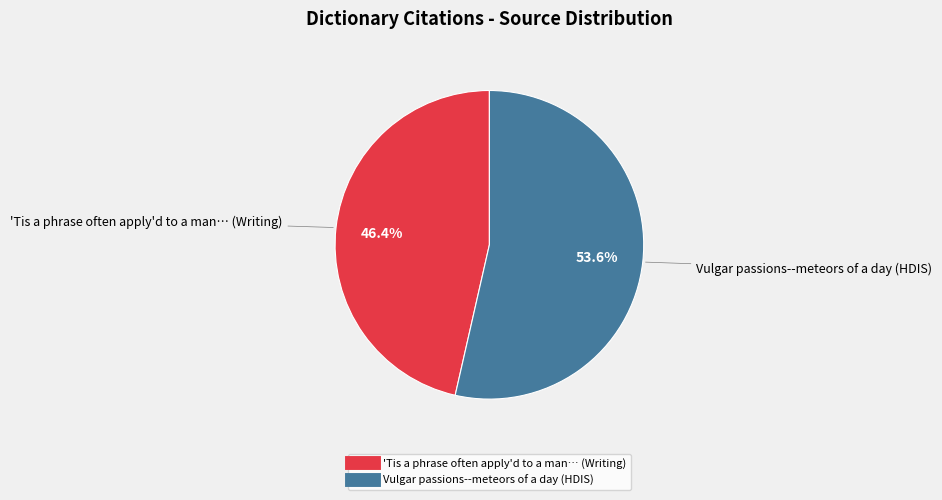

Does any single category account for the majority?

Yes